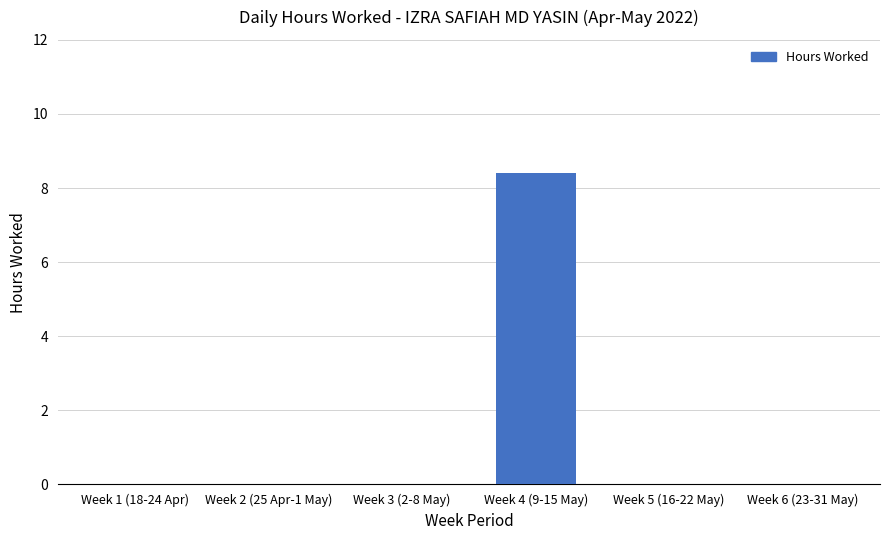

What is the maximum value shown in the chart?

8.4